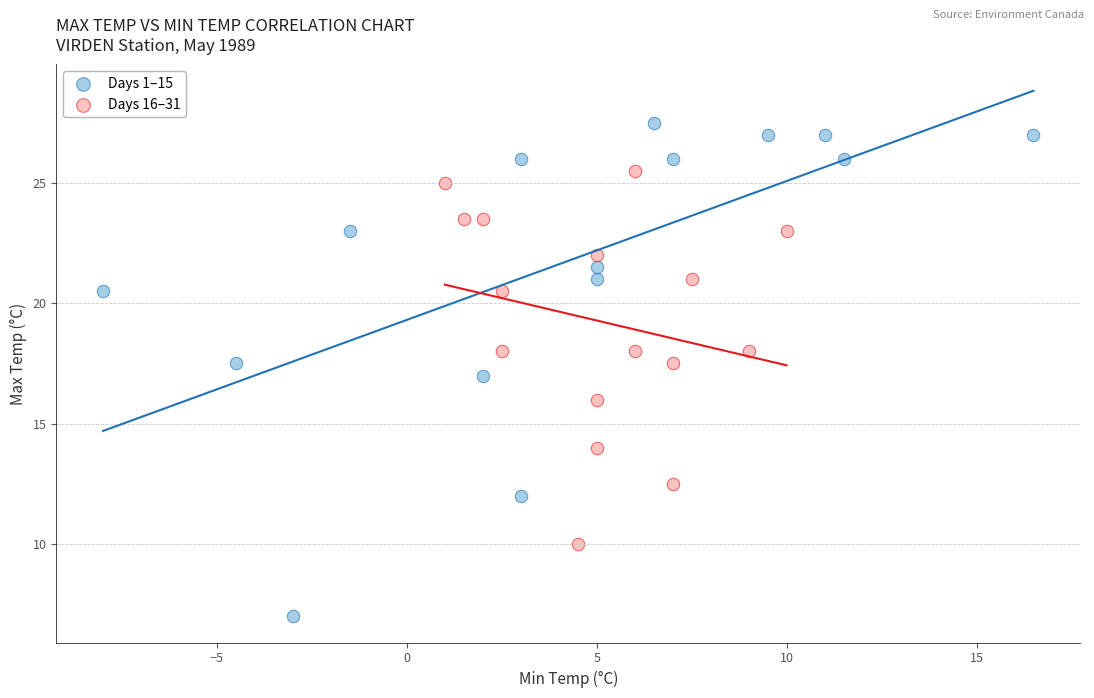

Which series has the widest spread of Y values?

Days 1–15